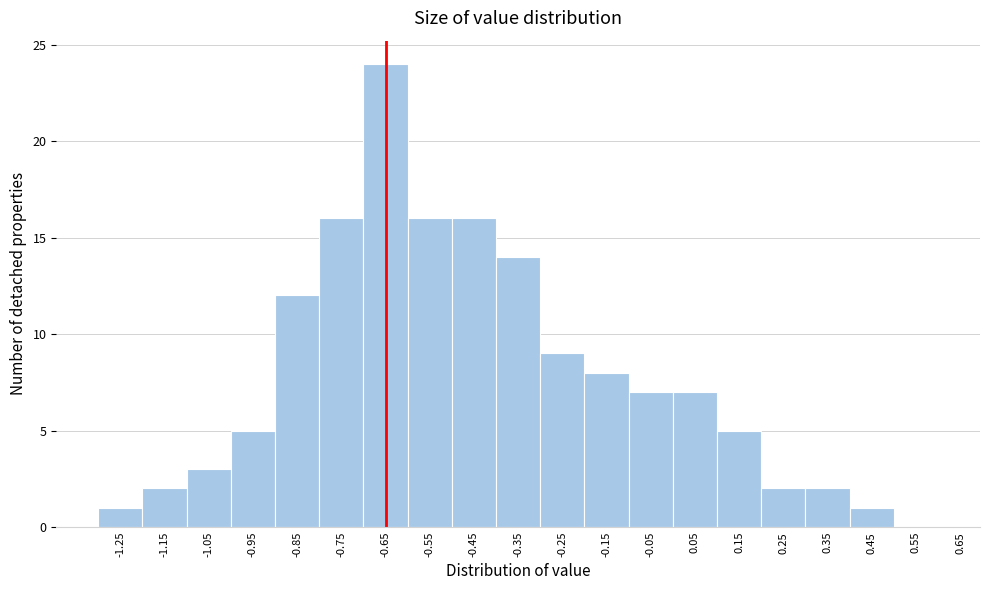

Reading right to left, extract all data points from this chart.

0.55=0	0.45=1	0.35=2	0.25=2	0.15=5	0.05=7	-0.05=7	-0.15=8	-0.25=9	-0.35=14	-0.45=16	-0.55=16	-0.65=24	-0.75=16	-0.85=12	-0.95=5	-1.05=3	-1.15=2	-1.25=1